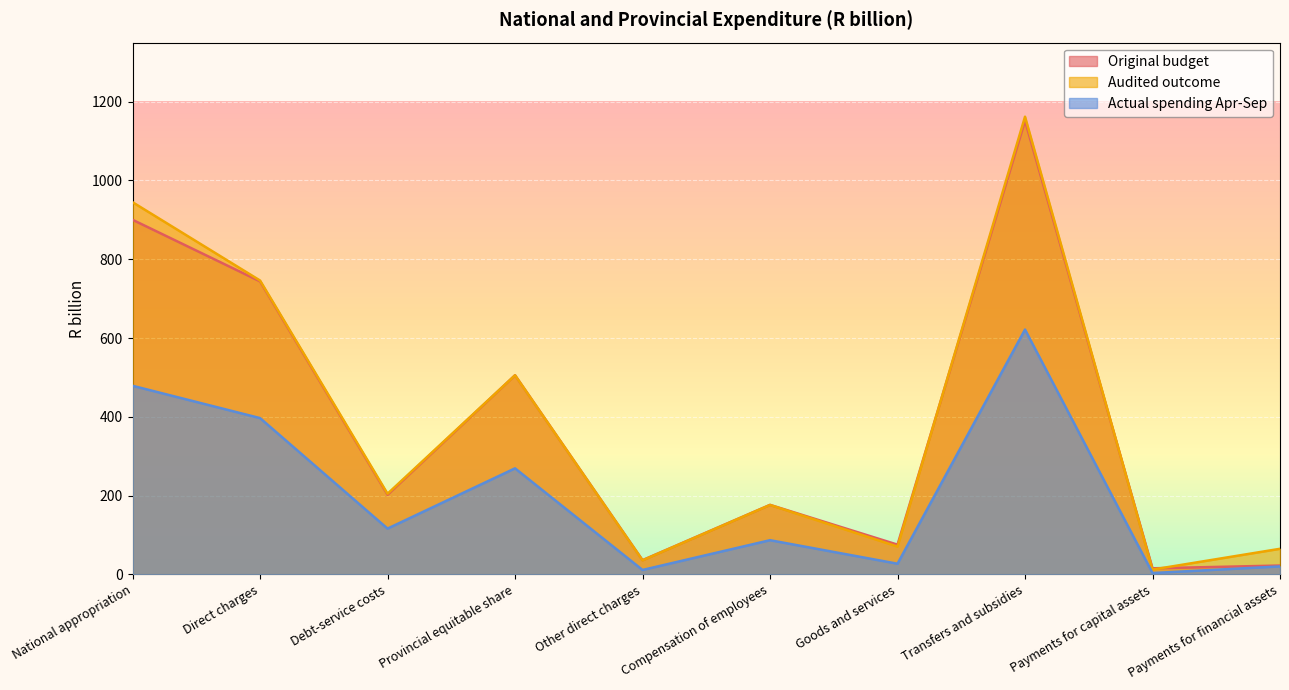

True or false: Actual spending Apr-Sep and Original budget intersect in this chart.

False